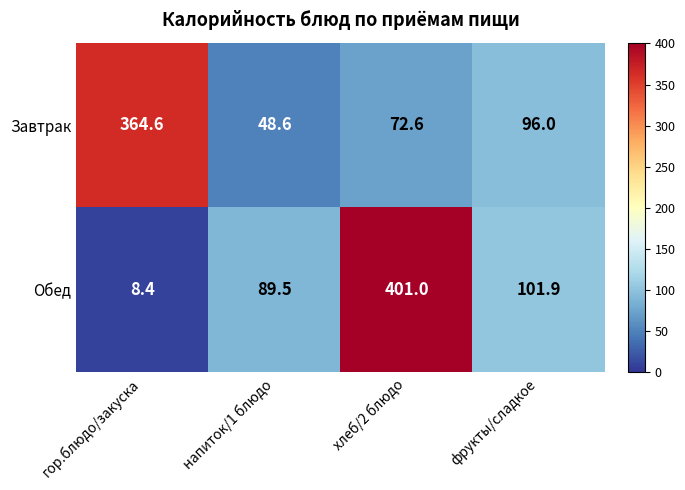

True or false: Обед has a value of 8.4 at гор.блюдо/закуска.

True